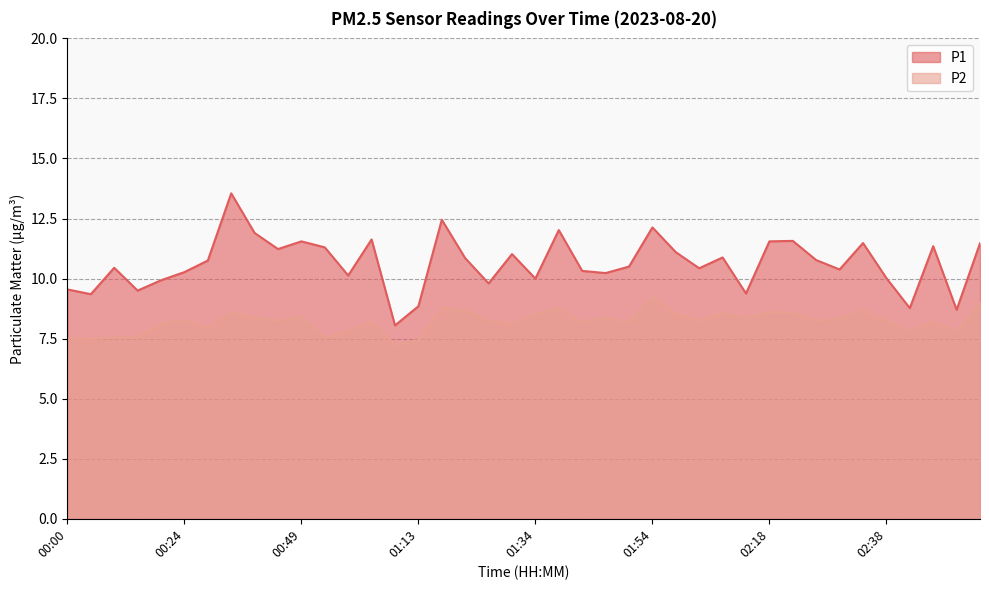

How many data points does each series have?

40